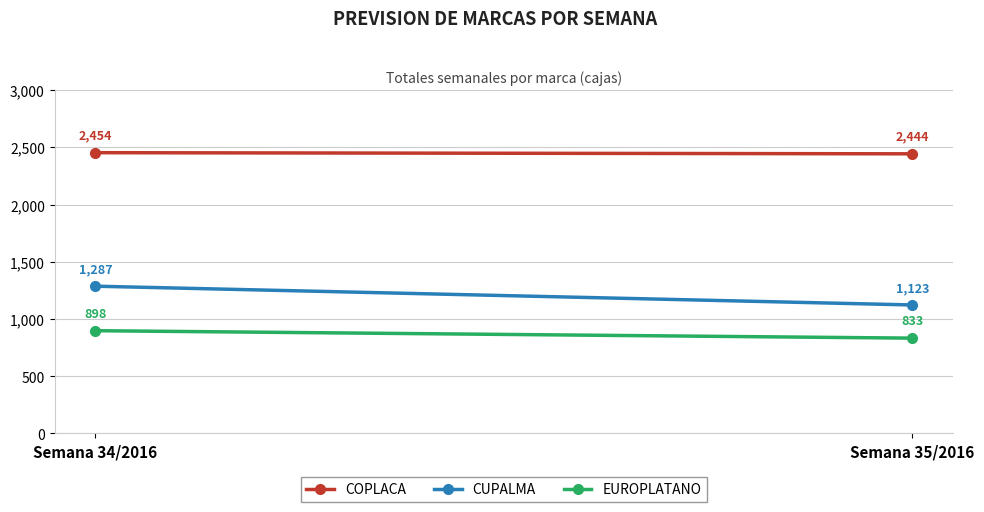

Reading right to left, extract all data points from this chart.

COPLACA: Semana 35/2016=2444	Semana 34/2016=2454
CUPALMA: Semana 35/2016=1123	Semana 34/2016=1287
EUROPLATANO: Semana 35/2016=833	Semana 34/2016=898